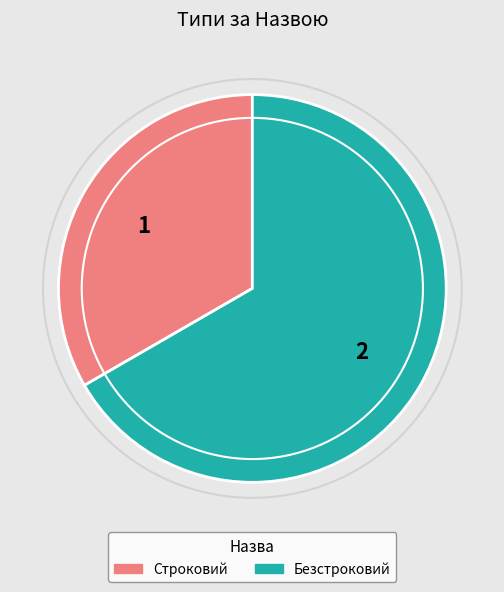

Rank the categories by value from highest to lowest.

Безстроковий, Строковий